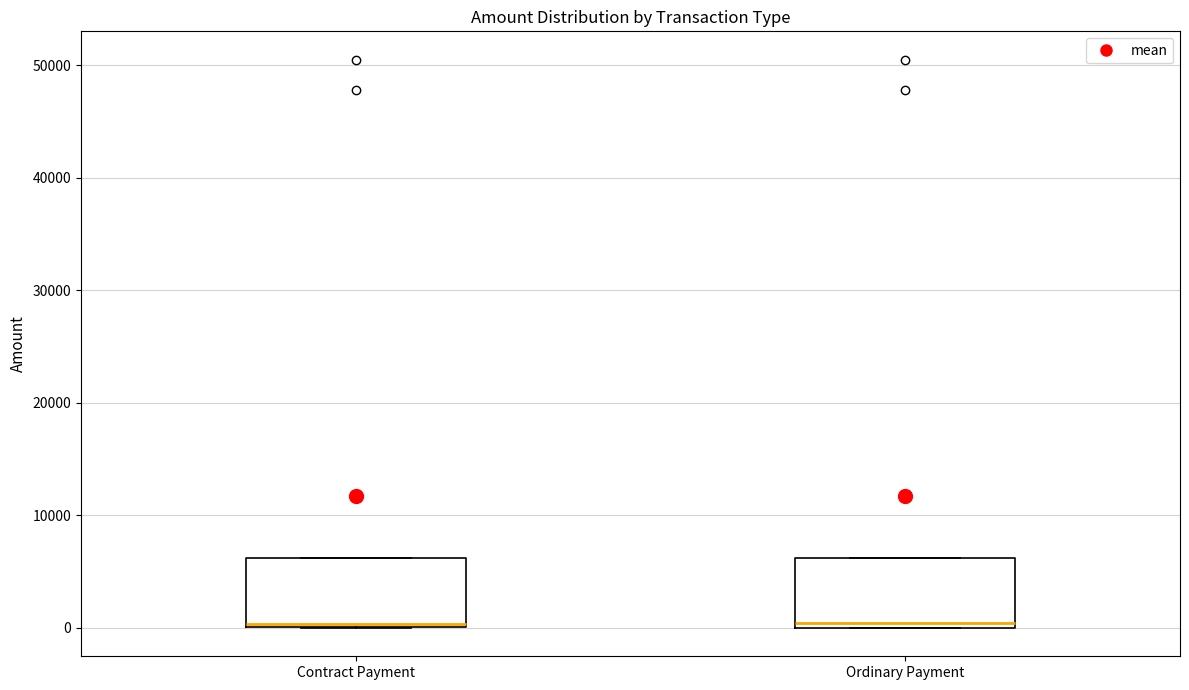

Reading left to right, read every box against the y-axis: the position of its median line, the range the box covers, and the ends of its whiskers. The values are not printed on the chart, so give them approximately, as read against the axis.

Contract Payment: median 0, box 0 to 6000, whiskers 0 to 6000
Ordinary Payment: median 0 (just above the box's lower edge), box 0 to 6000, whiskers 0 to 6000